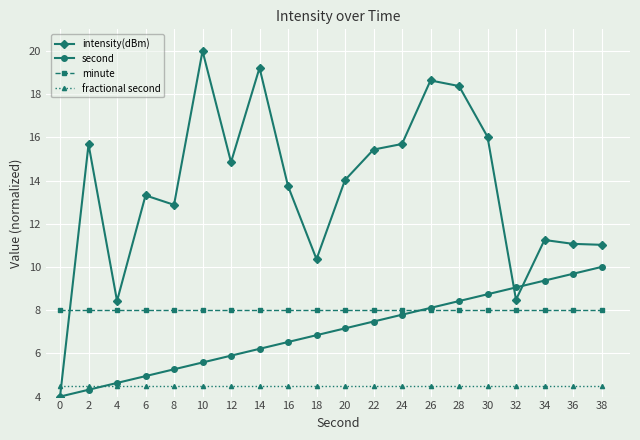

True or false: minute and fractional second intersect in this chart.

False